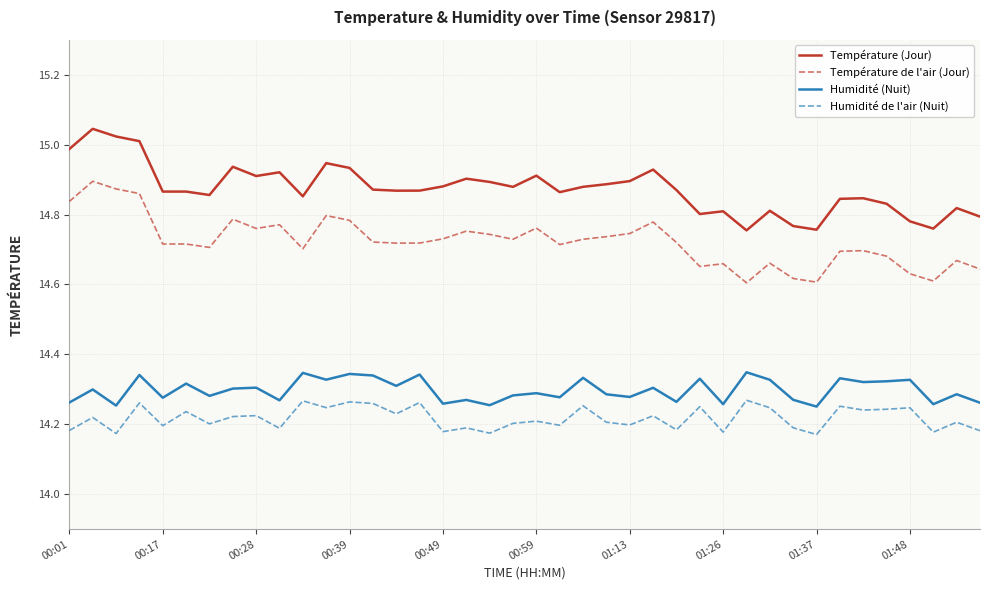

Rank the series by their maximum value, from highest to lowest.

Température (Jour), Température de l'air (Jour), Humidité (Nuit), Humidité de l'air (Nuit)